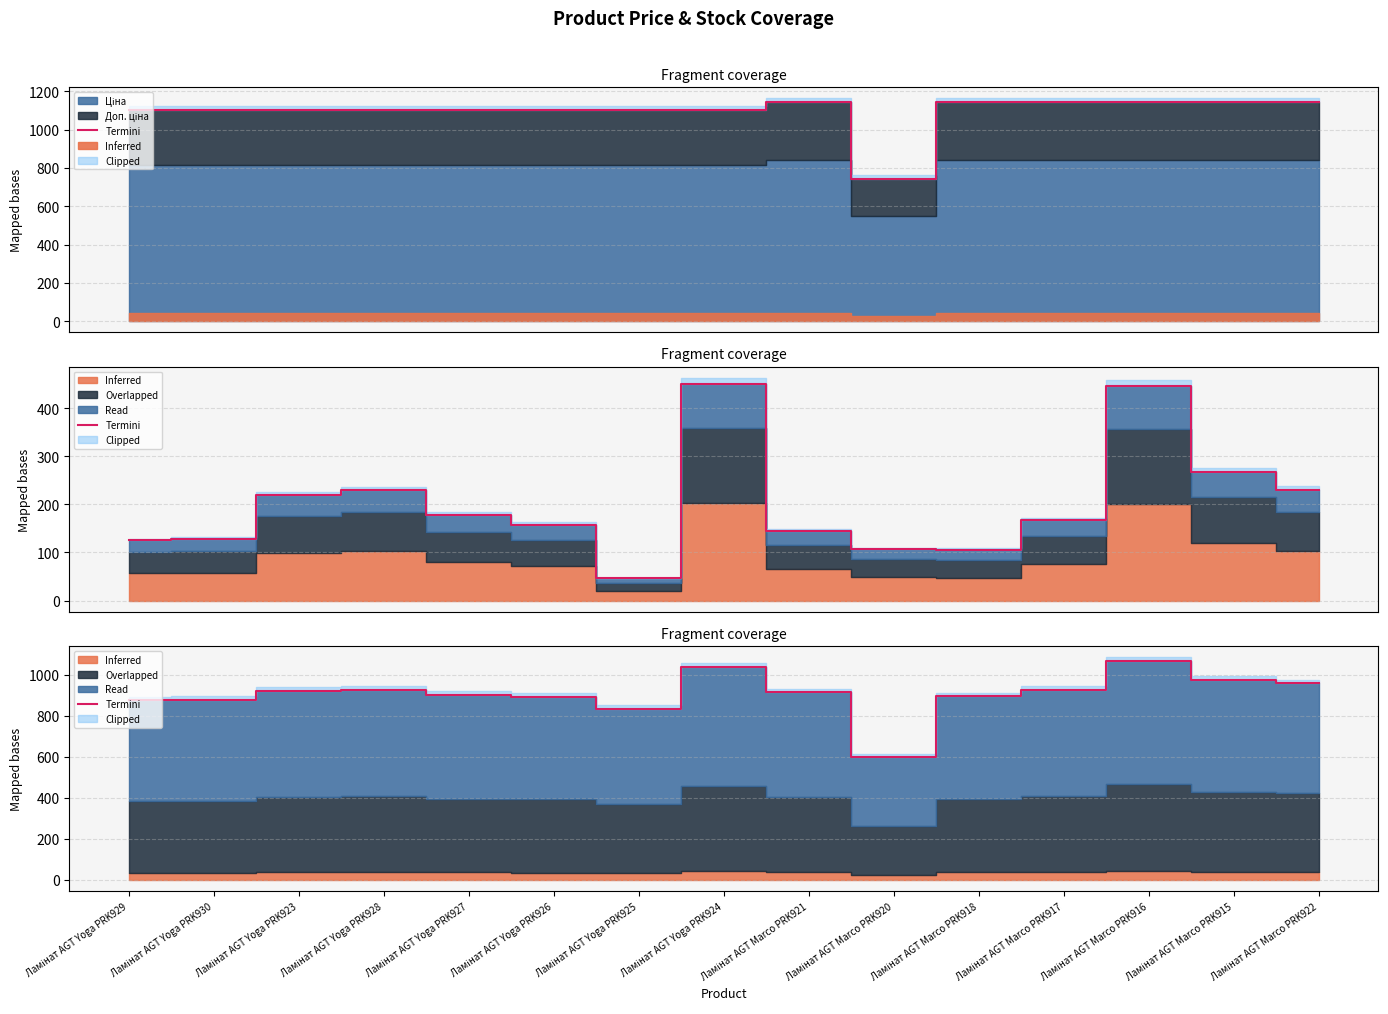

Reading left to right, list all the values displayed in this chart.

Ламінат AGT Yoga PRK929=875.5	Ламінат AGT Yoga PRK930=877.5	Ламінат AGT Yoga PRK923=922.5	Ламінат AGT Yoga PRK928=927.5	Ламінат AGT Yoga PRK927=902.0	Ламінат AGT Yoga PRK926=892.0	Ламінат AGT Yoga PRK925=836.0	Ламінат AGT Yoga PRK924=1038.0	Ламінат AGT Marco PRK921=914.8	Ламінат AGT Marco PRK920=601.3	Ламінат AGT Marco PRK918=895.8	Ламінат AGT Marco PRK917=926.3	Ламінат AGT Marco PRK916=1065.8	Ламінат AGT Marco PRK915=976.8	Ламінат AGT Marco PRK922=958.3